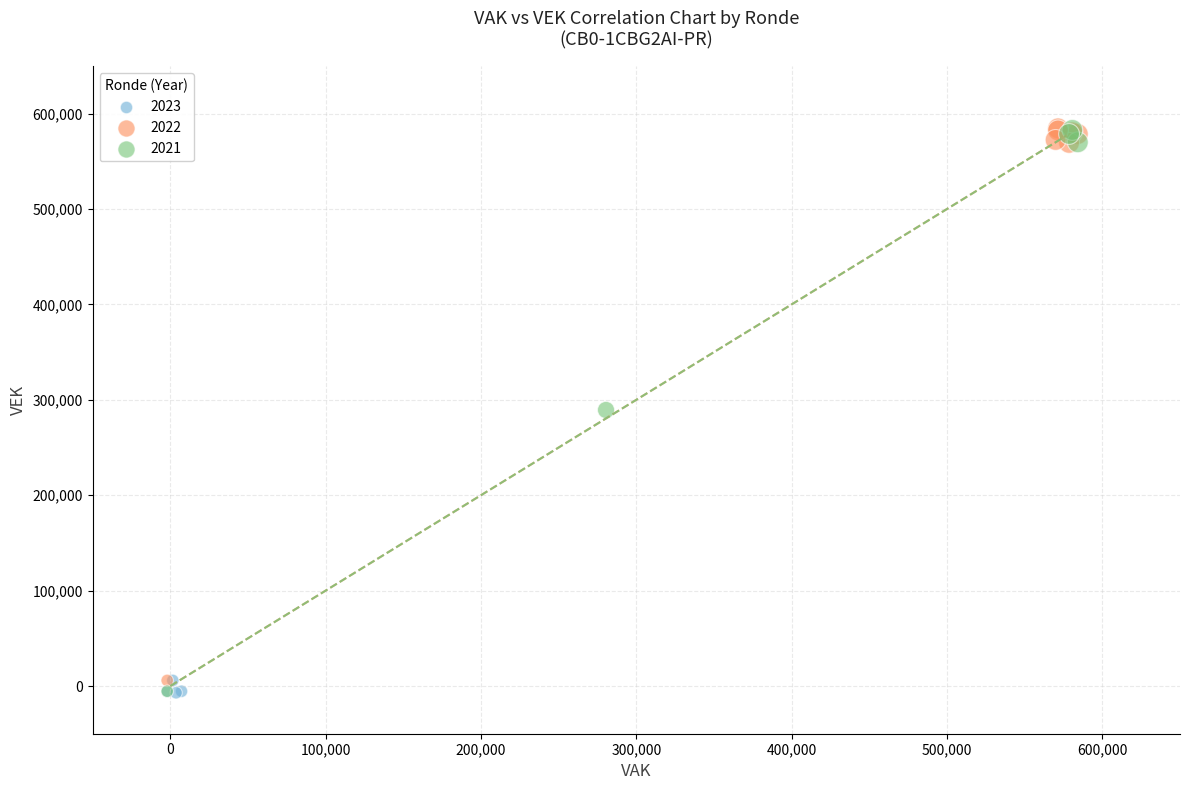

What are all the series names shown in the legend?

2023, 2022, 2021